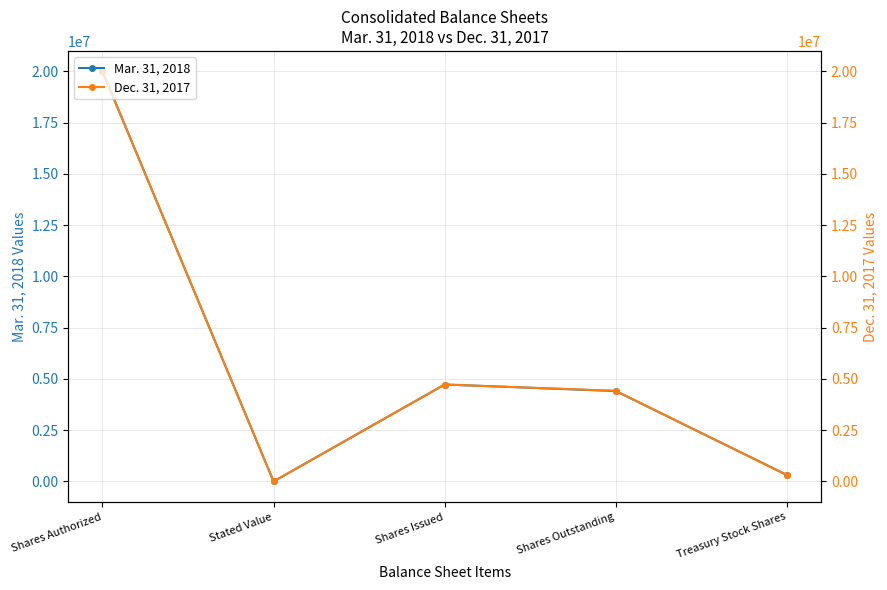

The Dec. 31, 2017 series shows 197670 at Treasury Stock Shares. True or false?

False